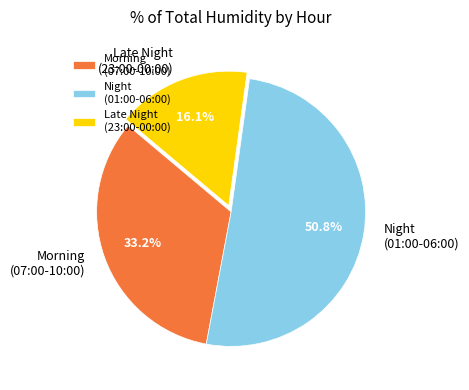

Between Late Night (23:00-00:00) and Night (01:00-06:00), which is larger?

Night (01:00-06:00)